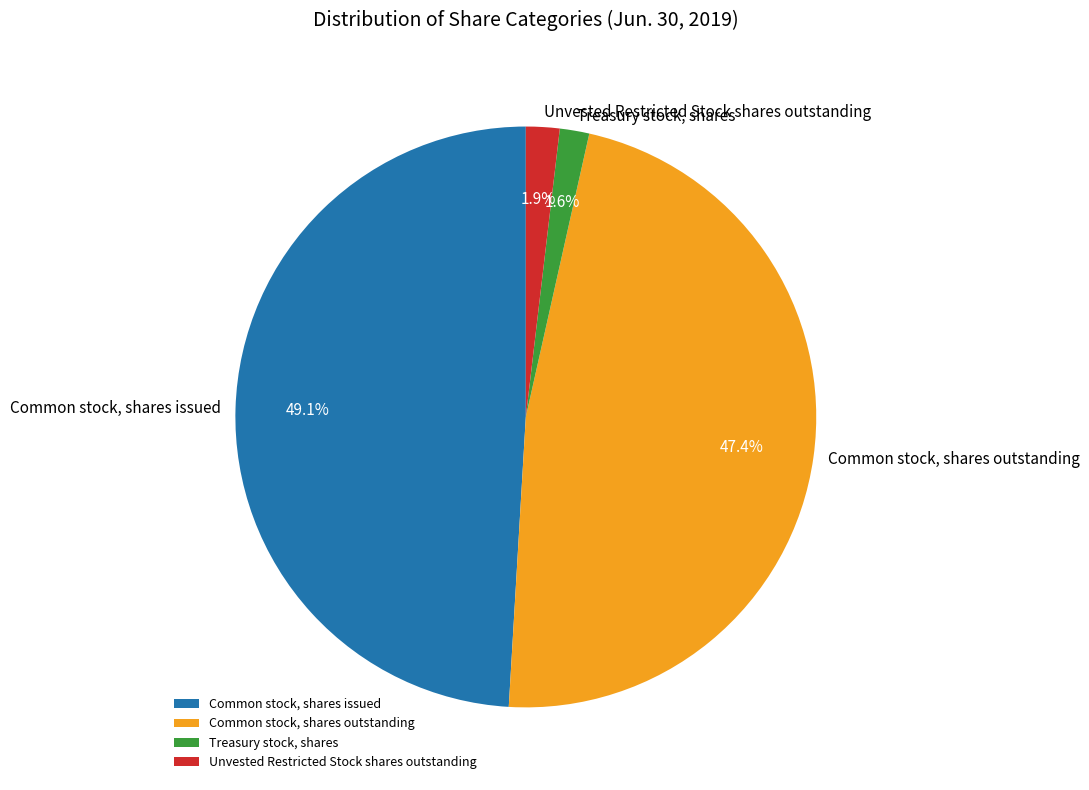

To the nearest percent, what portion does Treasury stock, shares represent?

2%